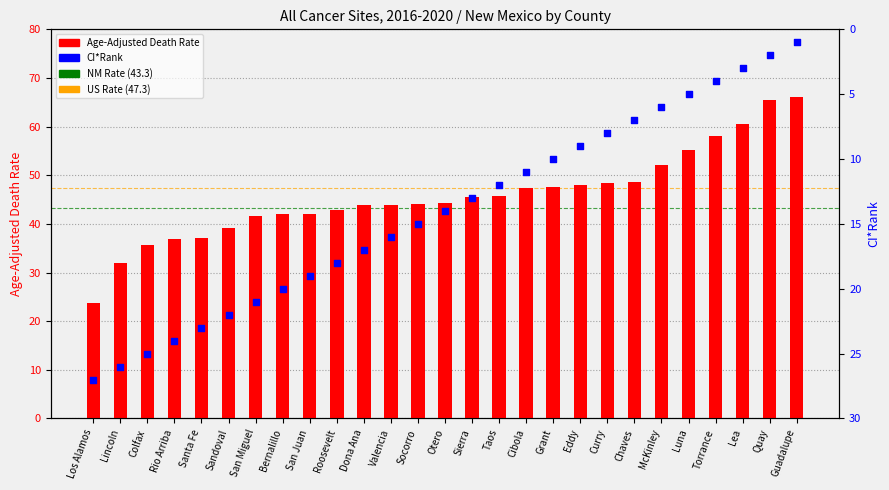

Which series contains the highest Y value?

Age-Adjusted Death Rate